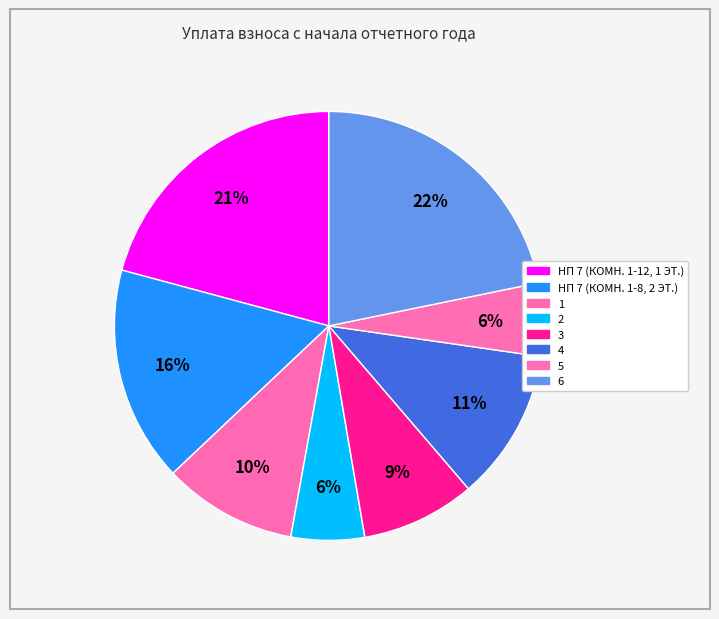

How many segments does this pie chart have?

8